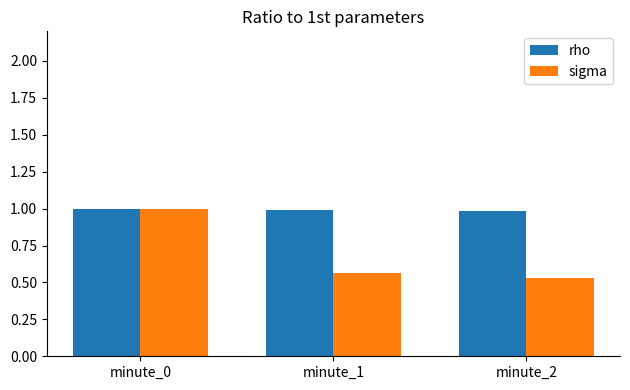

What is the value of the sigma bar at the 1st from the left?

1.0